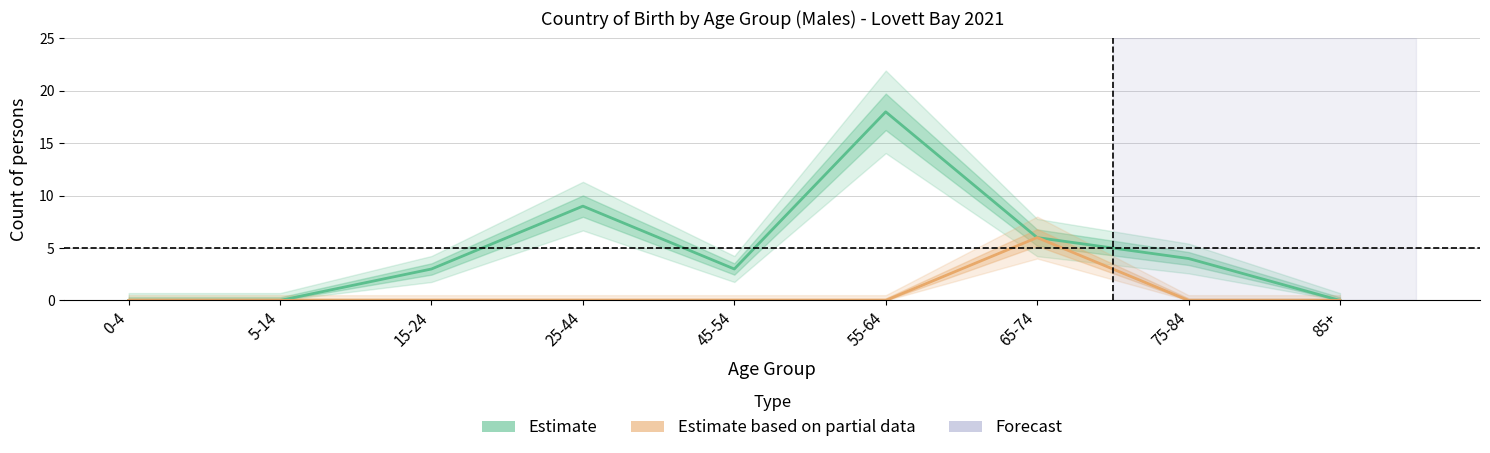

What is the value of the Australia_males point at the 8th from the left?

4